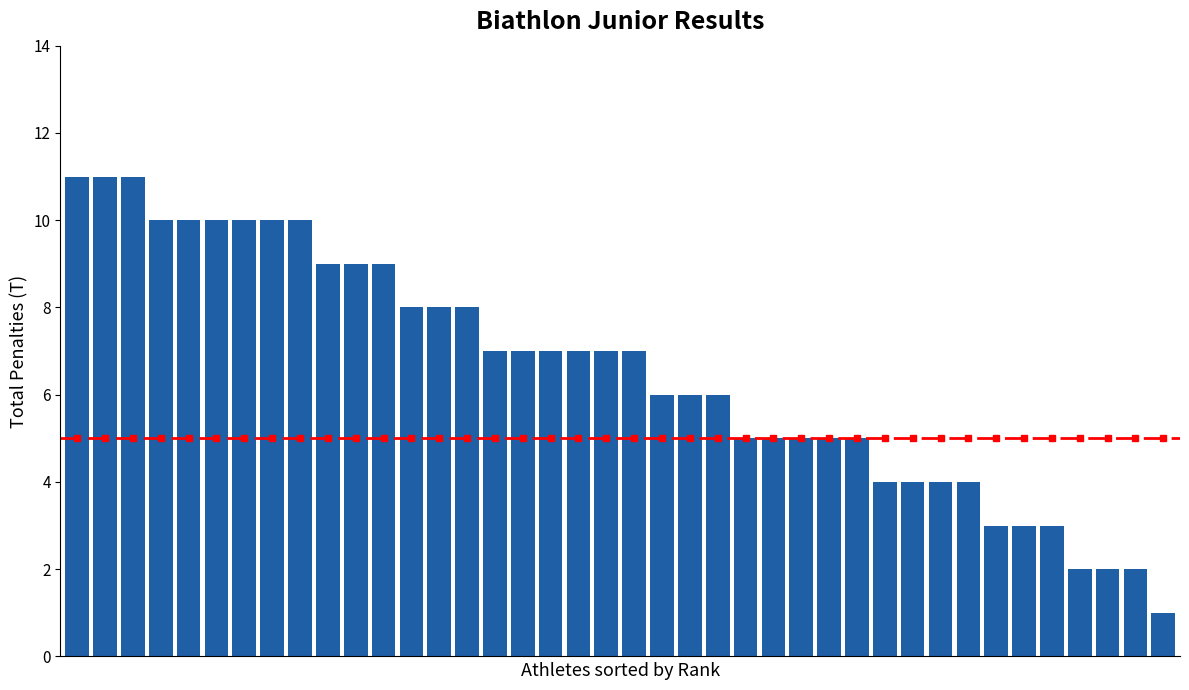

What is the difference between the maximum and minimum values?

10